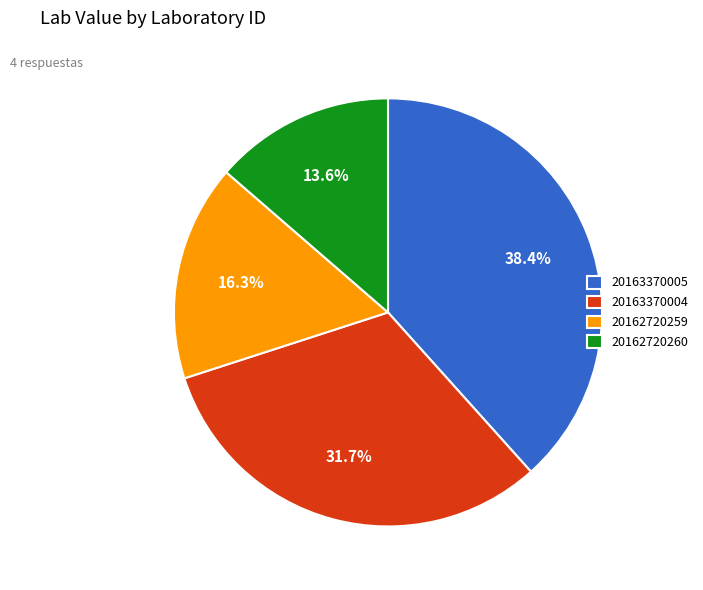

Do 20162720259 and 20163370004 together represent more than half of the pie?

No